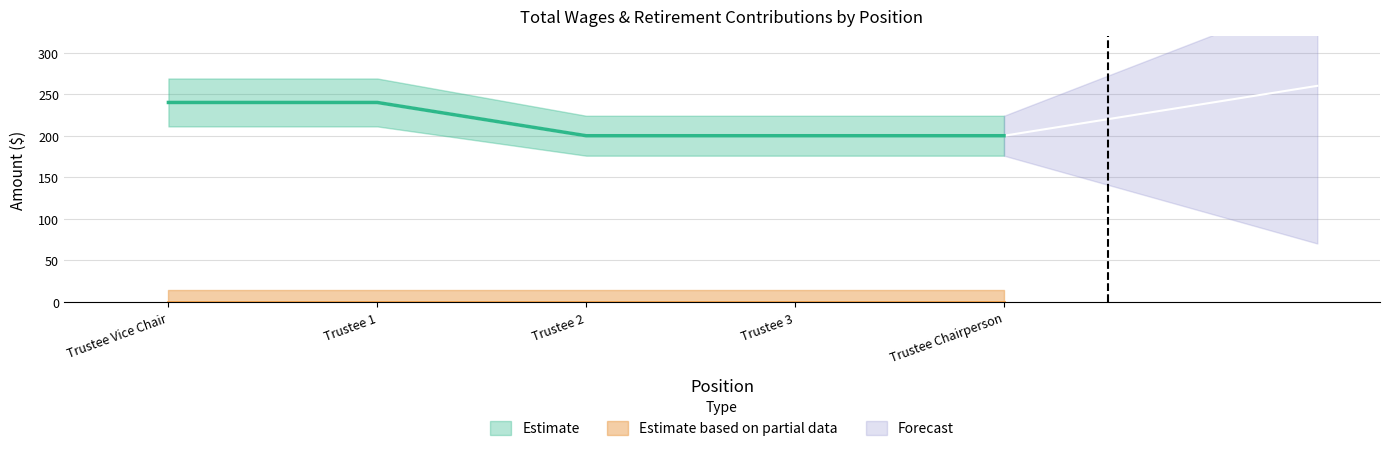

True or false: the data shows 353 at Trustee 3.

False